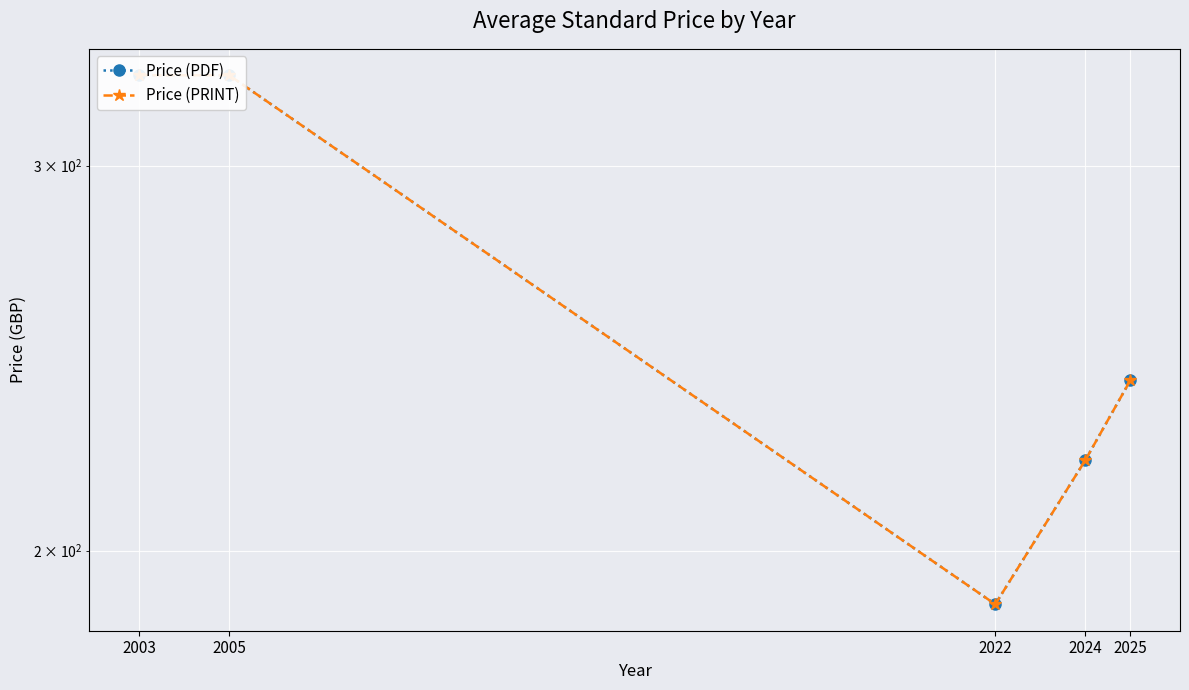

Where does the Price (PDF) series first go above 239?

2003